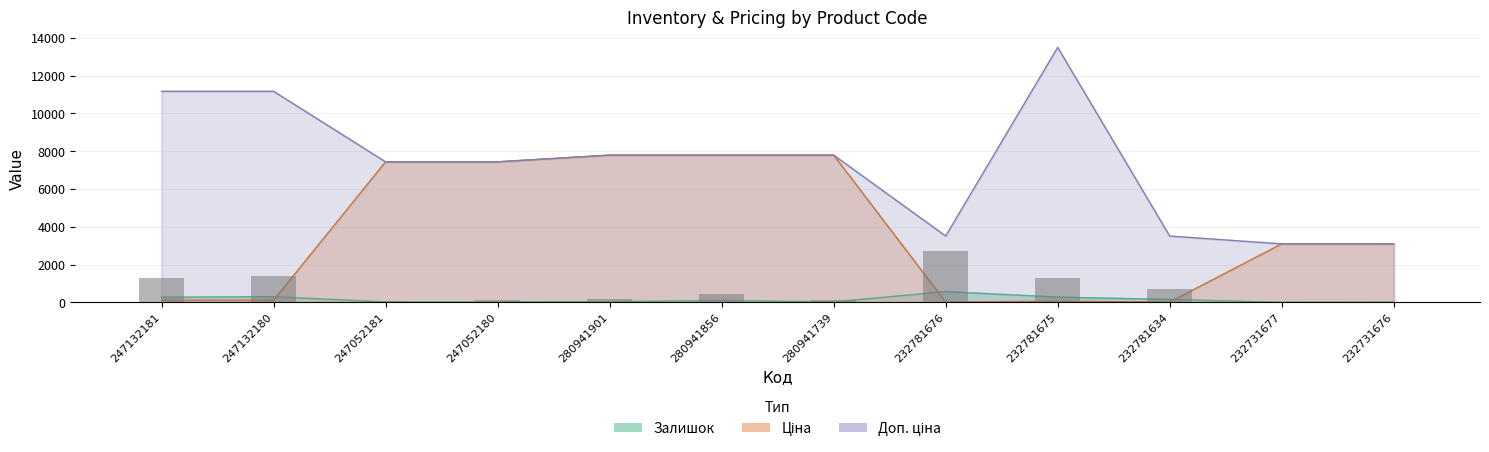

List the labels in order of value, largest first.

232781676, 247132180, 232781675, 247132181, 232781634, 280941856, 280941901, 280941739, 247052180, 247052181, 232731676, 232731677